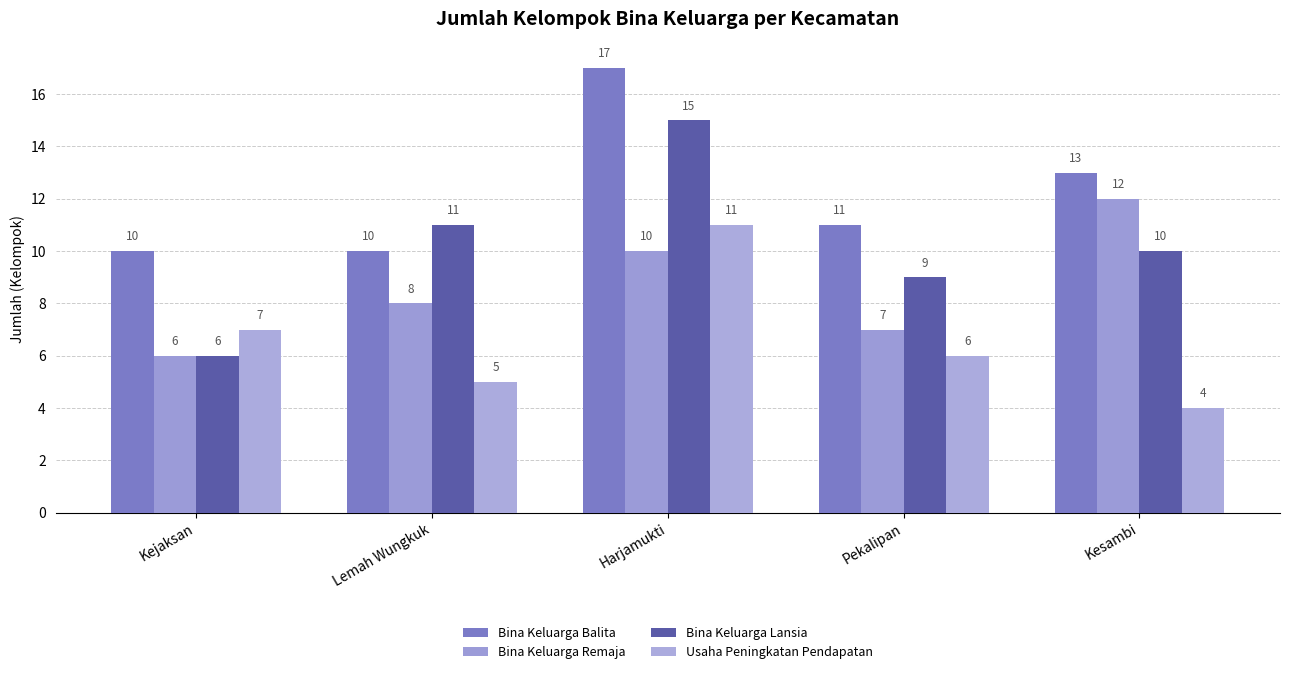

The value of Usaha Peningkatan Pendapatan at Lemah Wungkuk is 2. True or false?

False